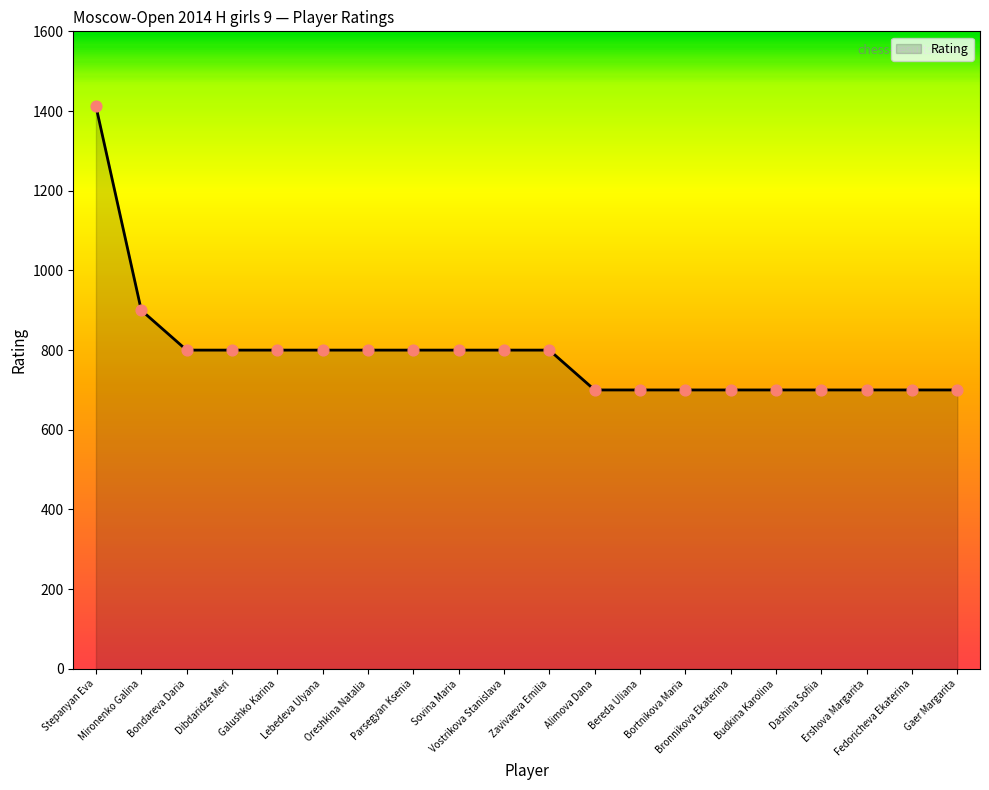

Approximately how many times larger is the value at Galushko Karina compared to Parsegyan Ksenia?

1.0